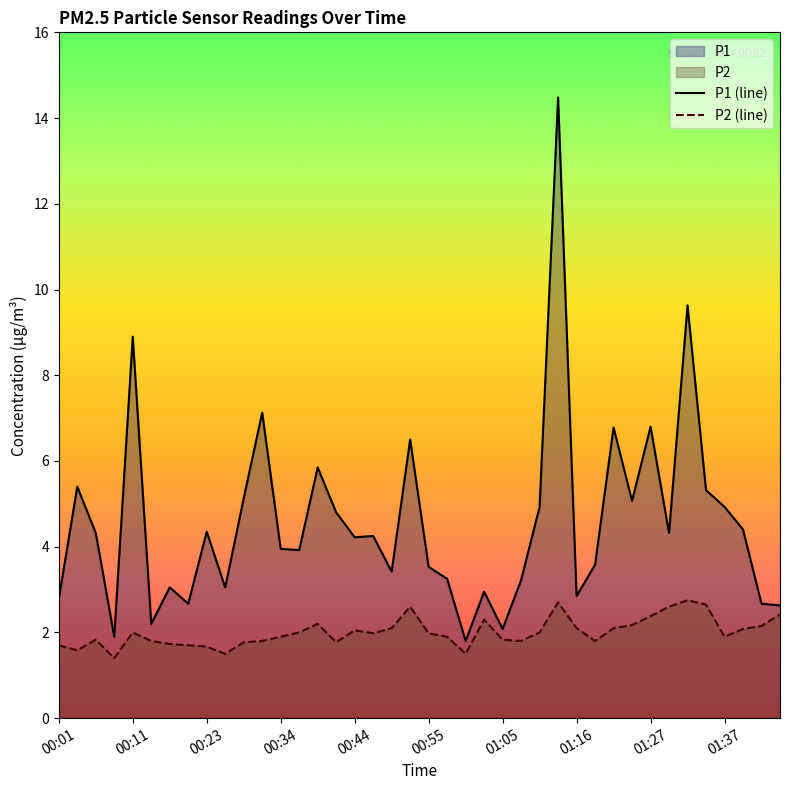

What position from the left is 37?

38